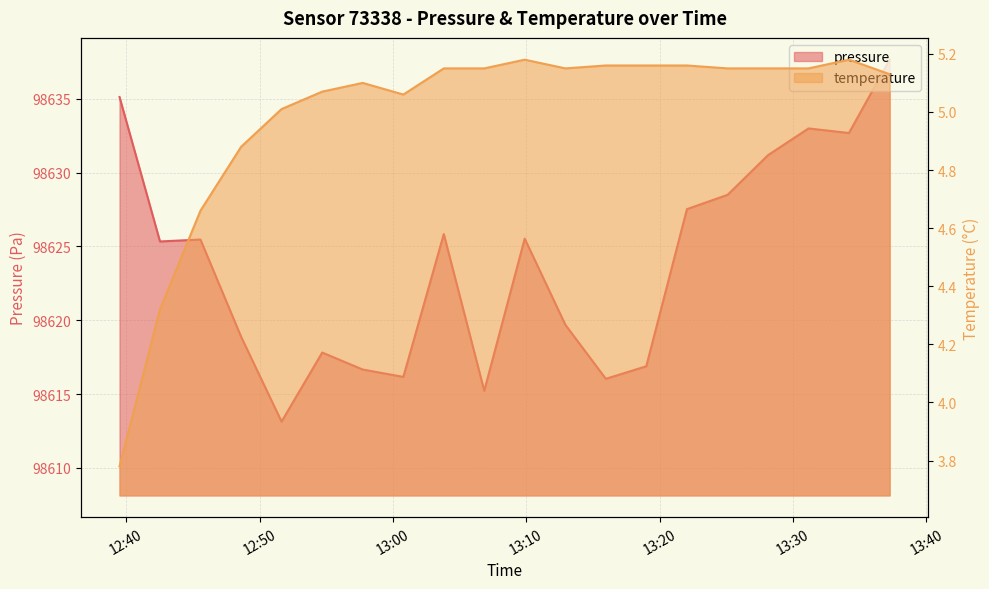

How many interior local peaks does the pressure series have?

5